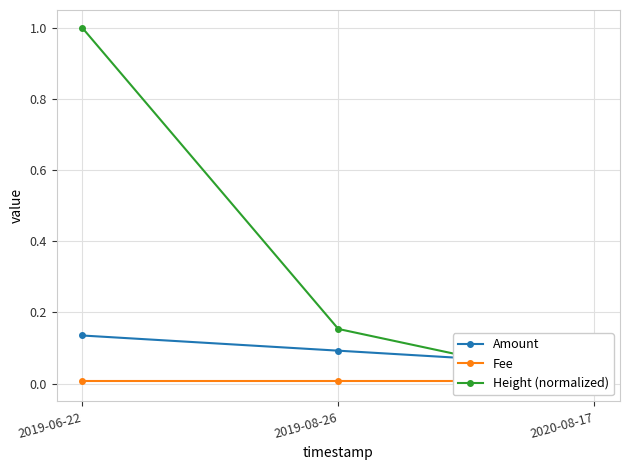

What is the label of the 2nd point from the right?

2019-08-26